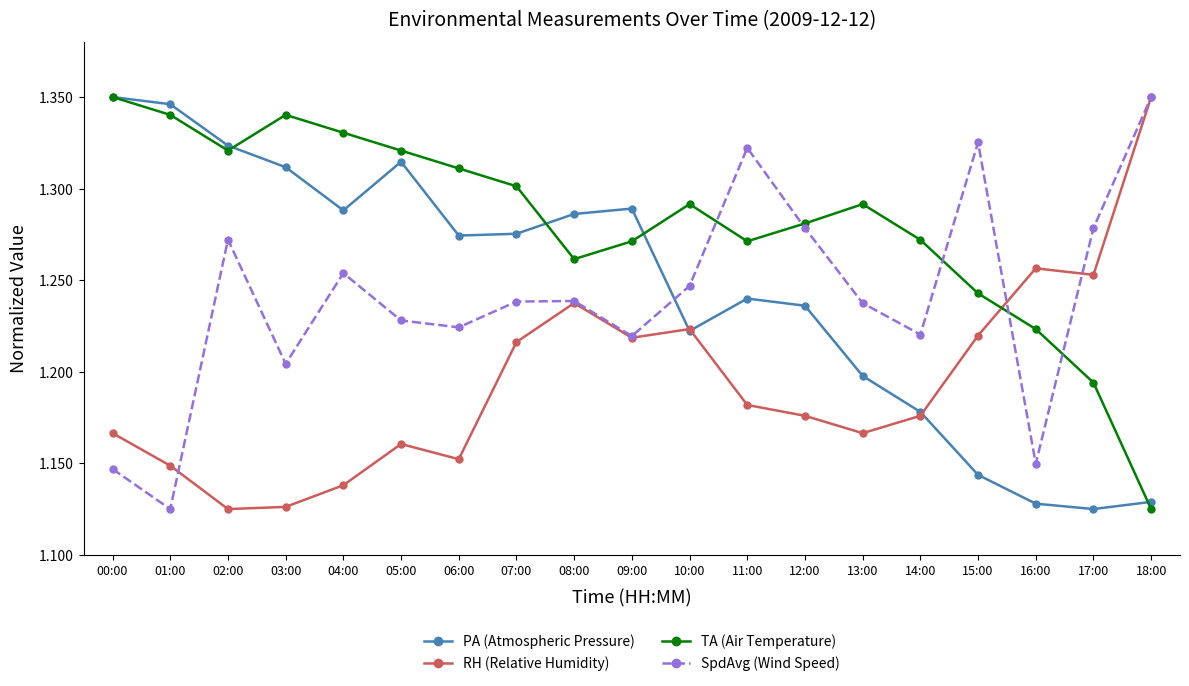

At which category does TA (Air Temperature) reach its first local valley?

02:00